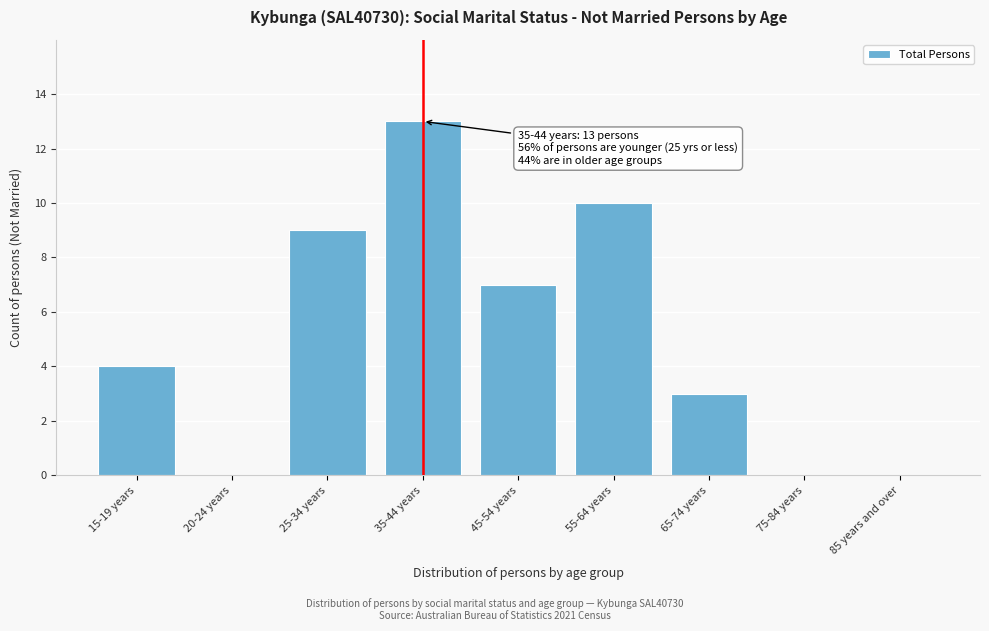

Reading right to left, list all the values displayed in this chart.

85 years and over=0	75-84 years=0	65-74 years=3	55-64 years=10	45-54 years=7	35-44 years=13	25-34 years=9	20-24 years=0	15-19 years=4